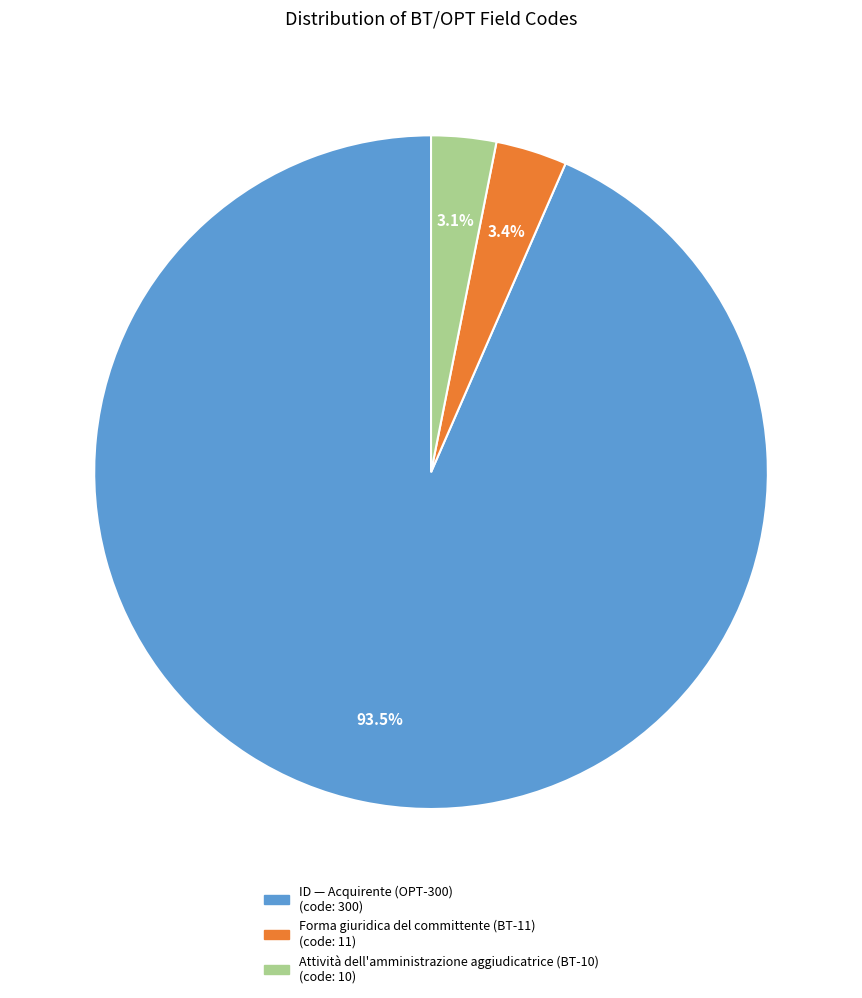

Which has a higher value, Attività dell'amministrazione aggiudicatrice (BT-10) or ID — Acquirente (OPT-300)?

ID — Acquirente (OPT-300)